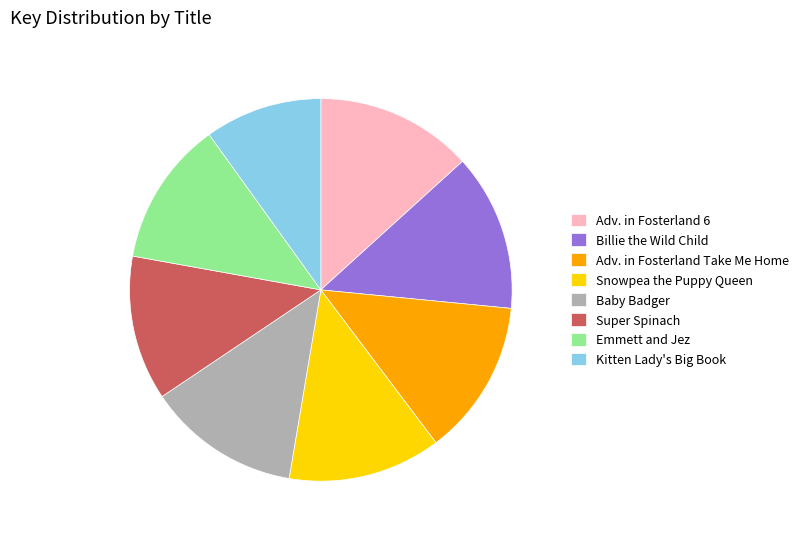

How many slices are in this pie chart?

8